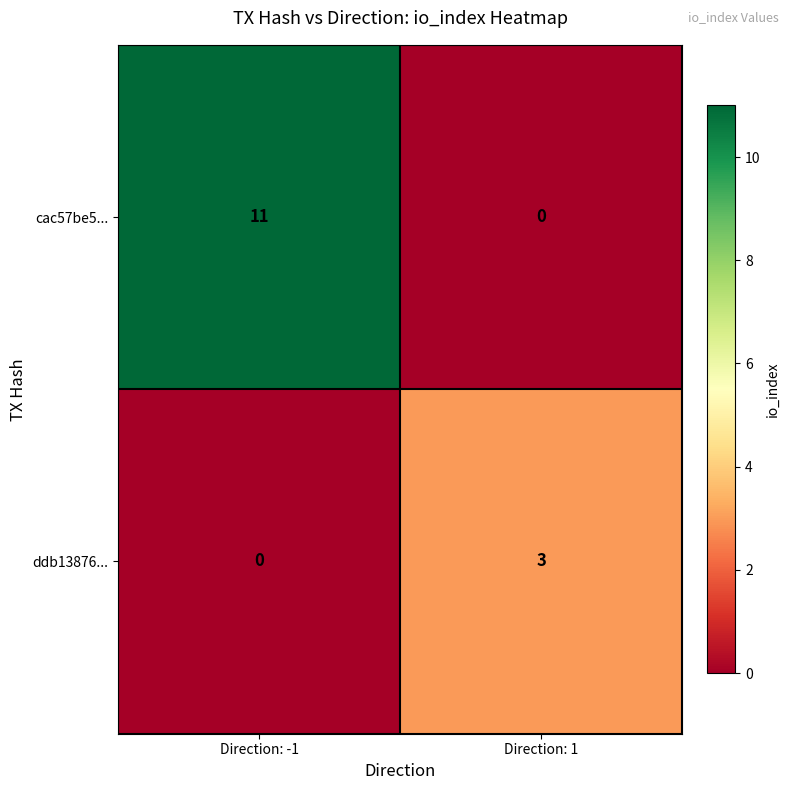

The value of cac57be5... at Direction: 1 is 6. True or false?

False